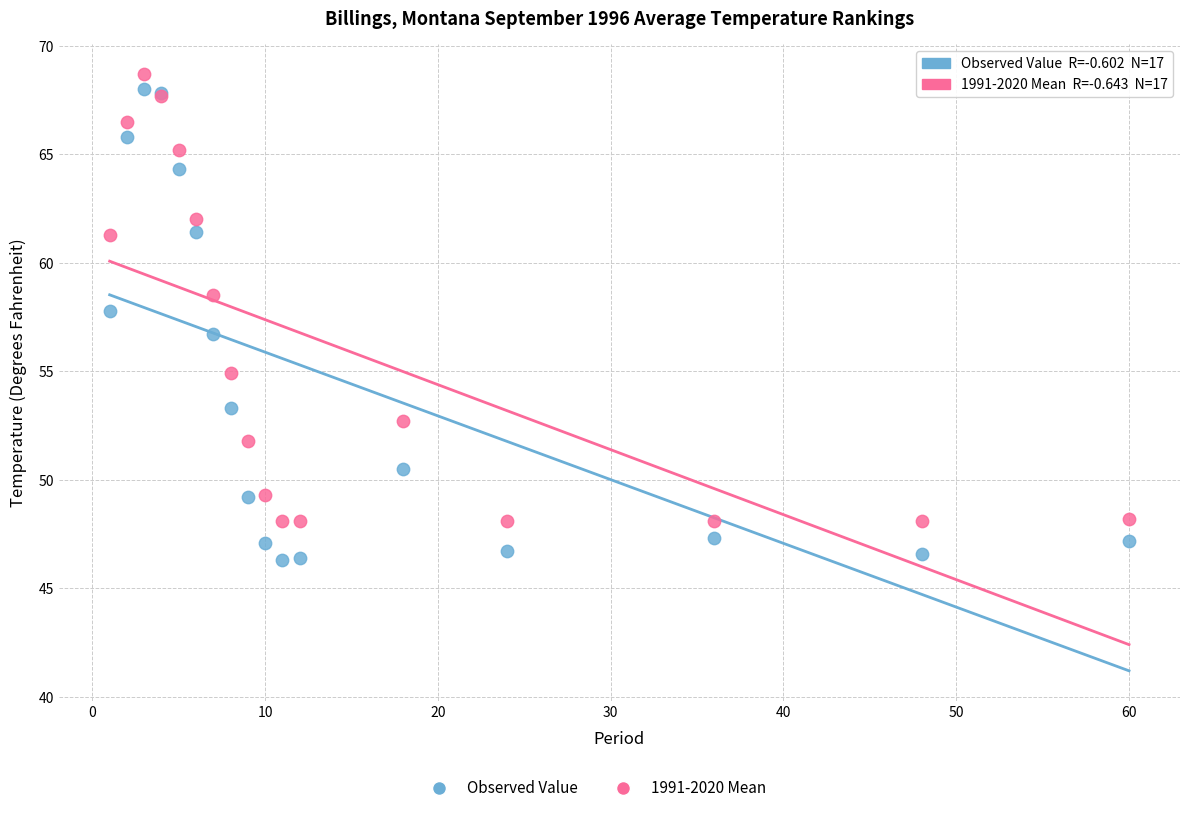

What is the X range (max minus min) for the scatter plot?

59.0